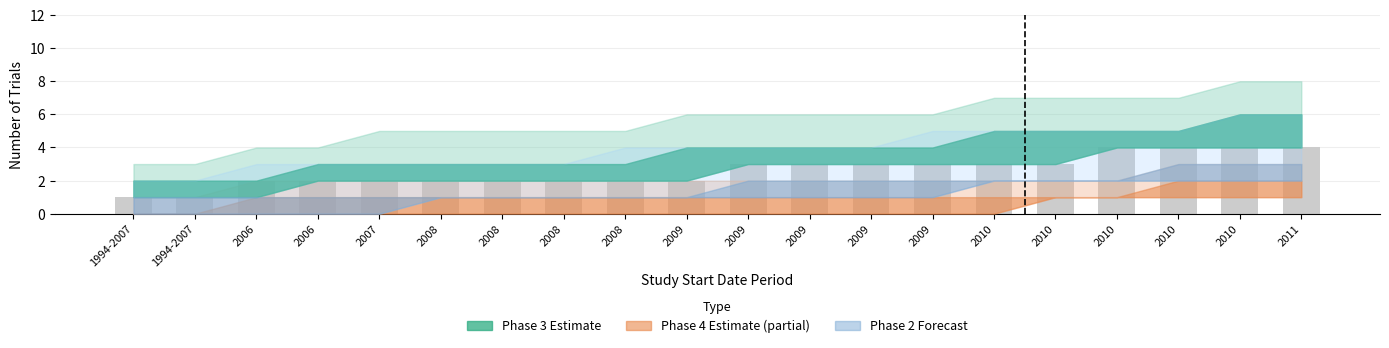

How many values are below 3?

10